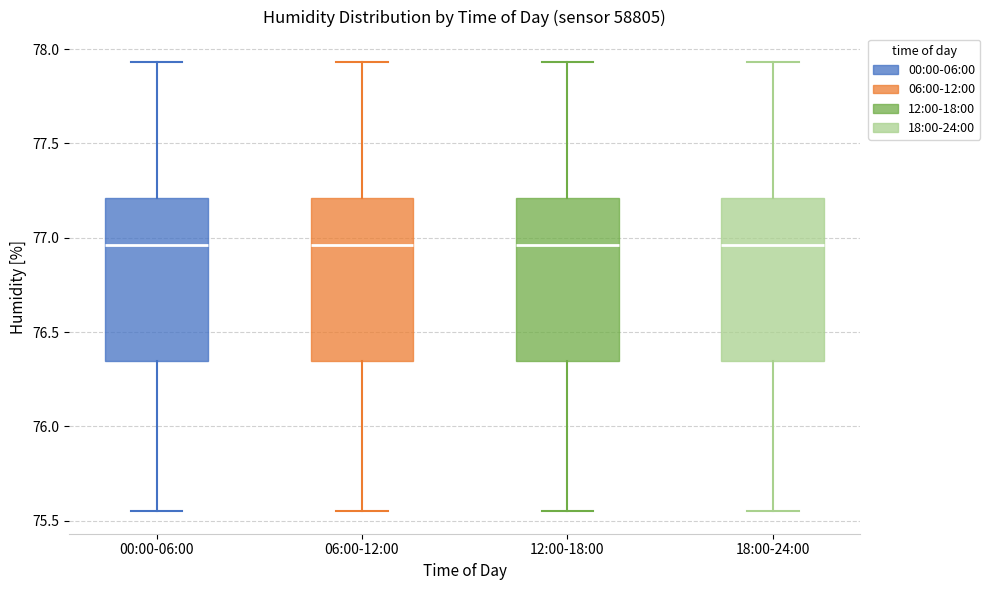

Reading left to right, transcribe this box plot: for each box, give where its median line is, the range the box spans, and where its two whiskers end, as read against the y-axis. The values are not printed on the chart, so give them approximately, as read against the axis.

00:00-06:00: median 76.95, box 76.35 to 77.20, whiskers 75.55 to 77.95
06:00-12:00: median 76.95, box 76.35 to 77.20, whiskers 75.55 to 77.95
12:00-18:00: median 76.95, box 76.35 to 77.20, whiskers 75.55 to 77.95
18:00-24:00: median 76.95, box 76.35 to 77.20, whiskers 75.55 to 77.95